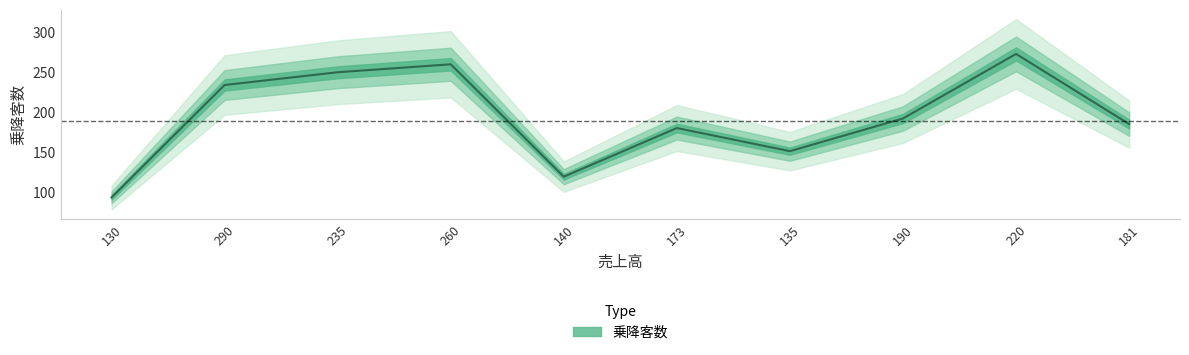

How many lines are shown in the chart?

1